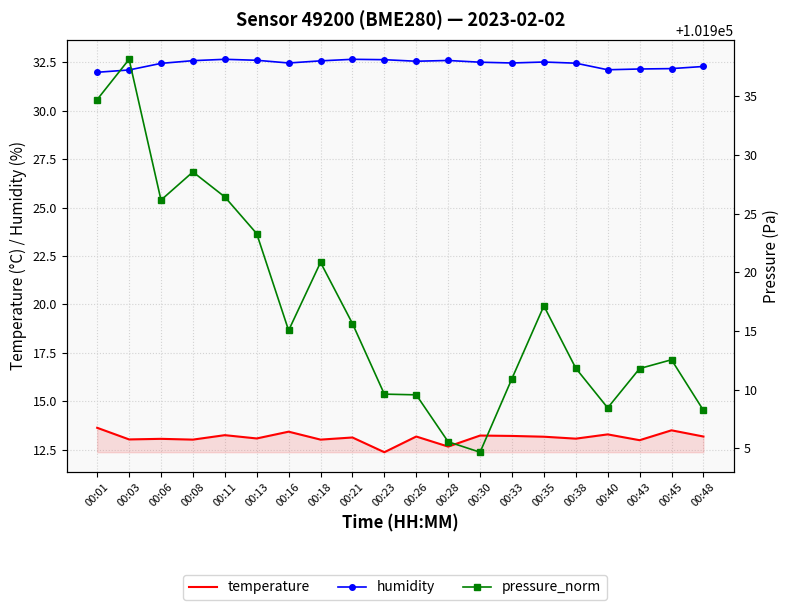

What is the average value of the pressure_norm series?

101917.0